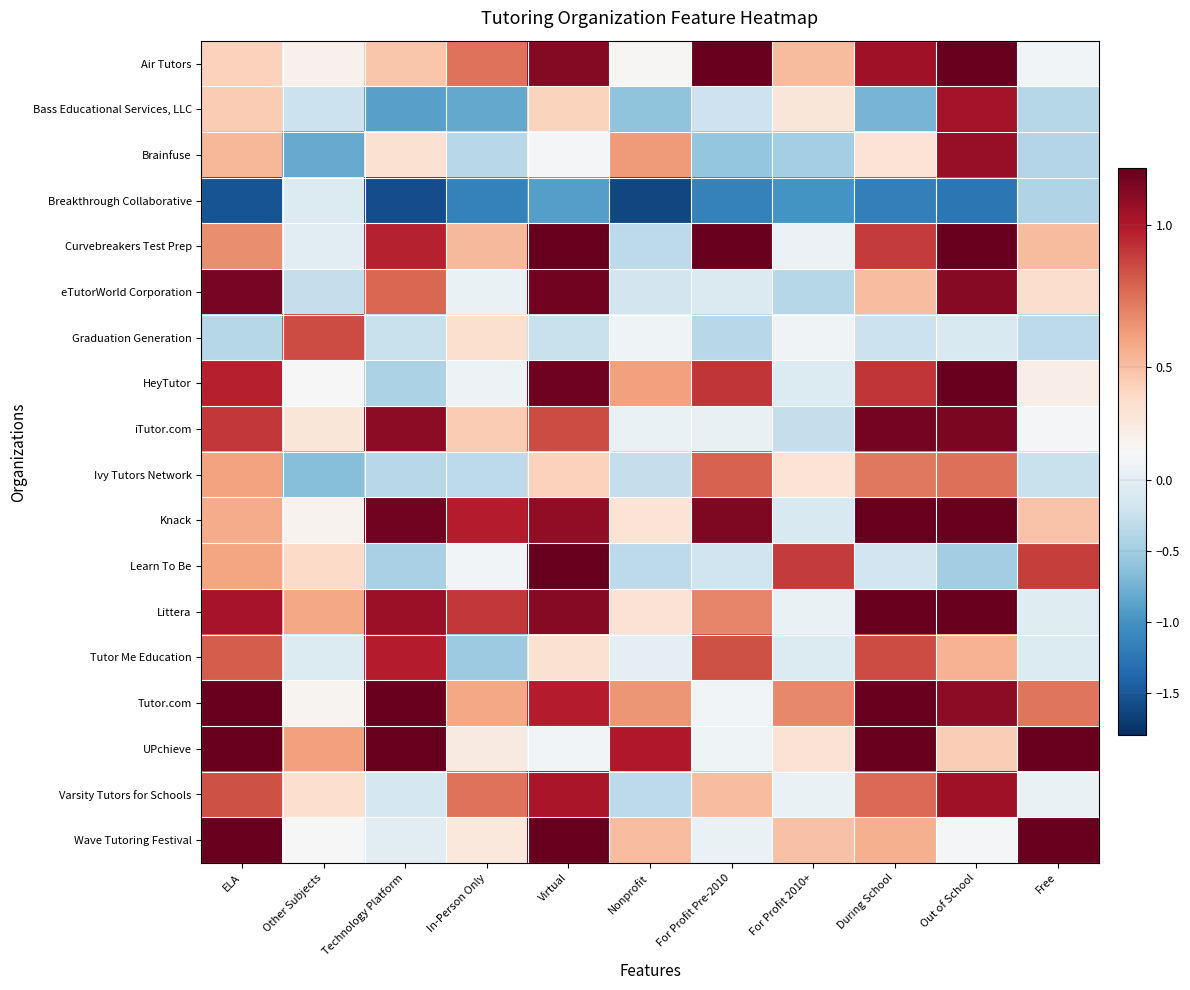

Which category has the highest value across all series?

For Profit Pre-2010